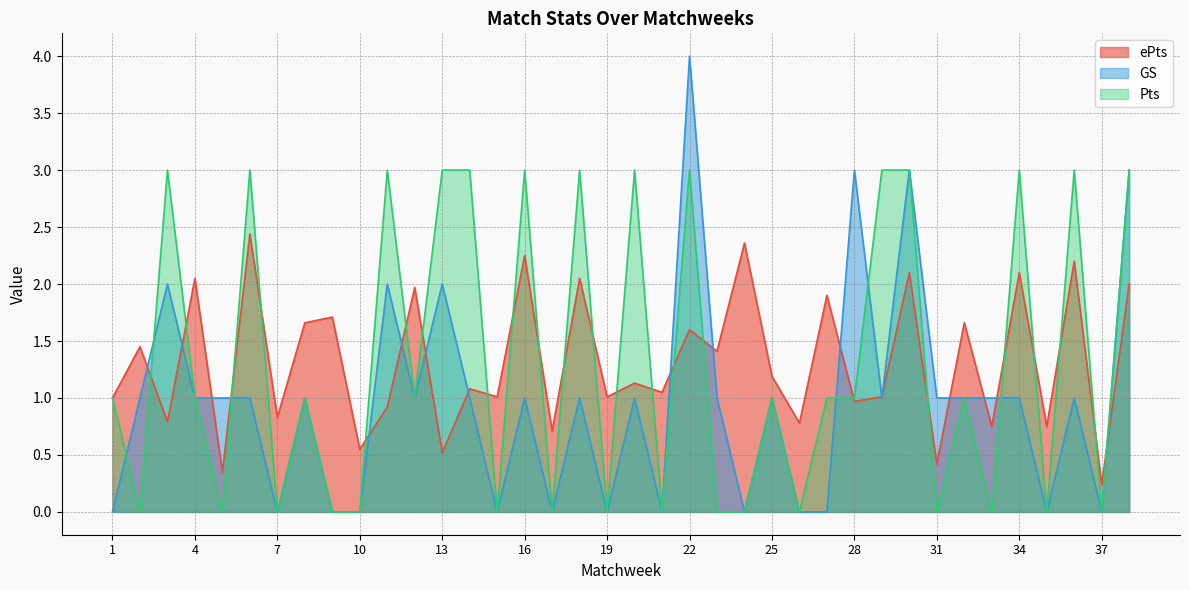

True or false: Pts has a value of 0.0 at 24.

True